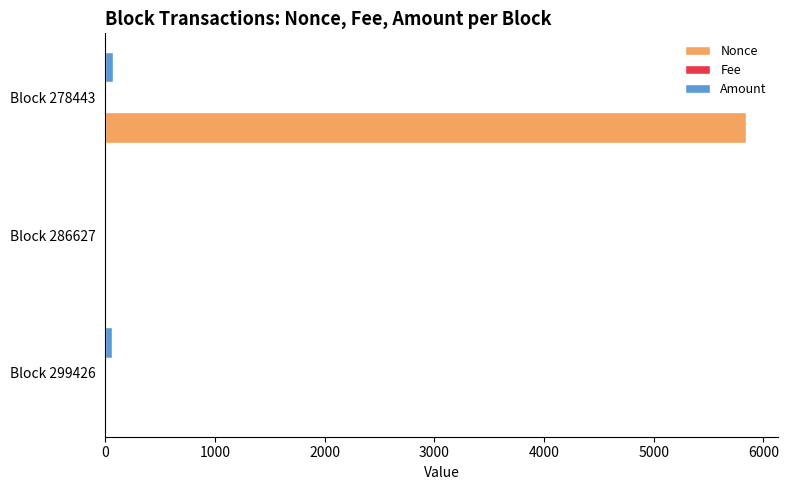

Which category has the highest value across all series?

Block 278443